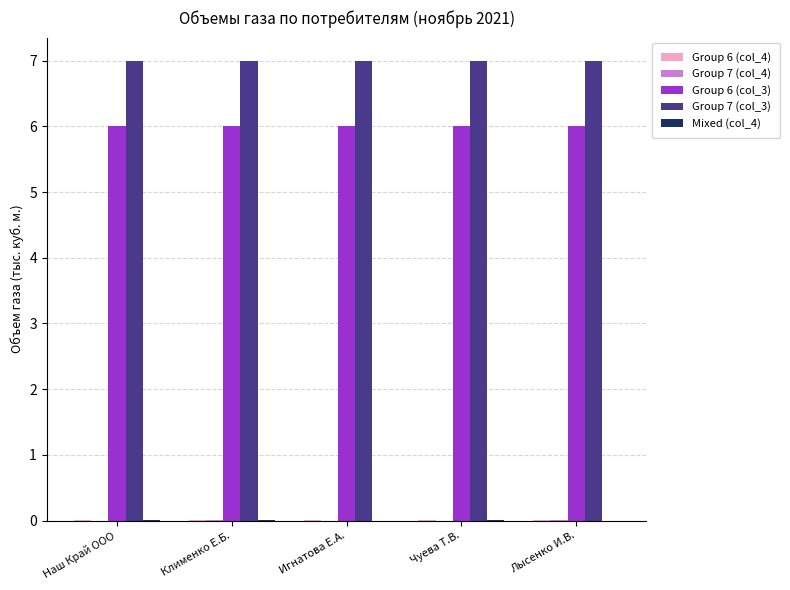

The Group 7 (col_3) series shows 7.0 at Клименко Е.Б.. True or false?

True